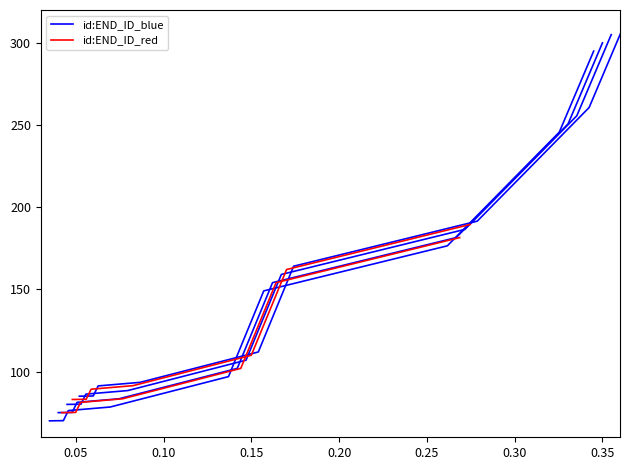

True or false: the data has more than 2 interior local peaks.

False